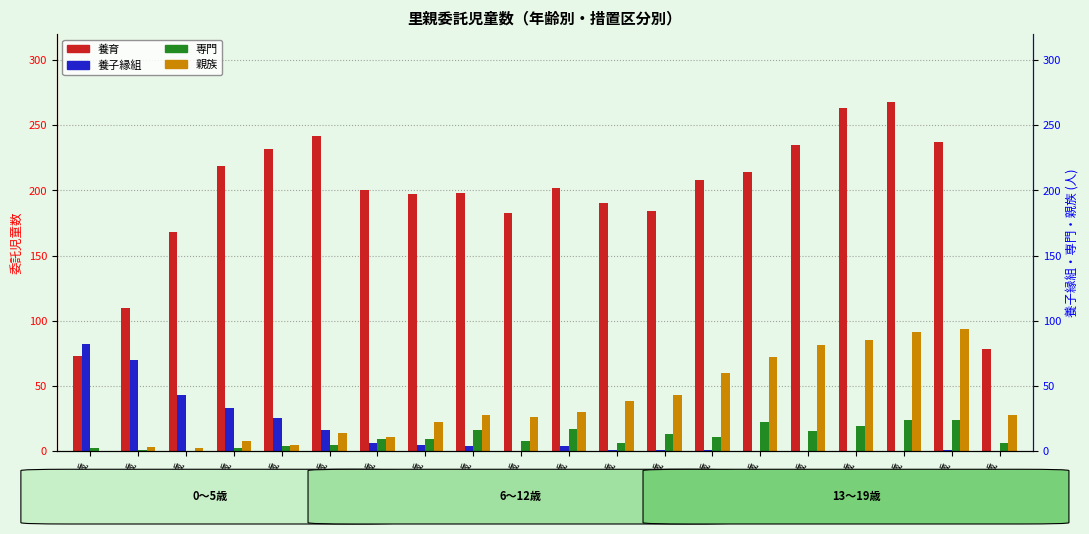

What is the average value of the 親族 series?

37